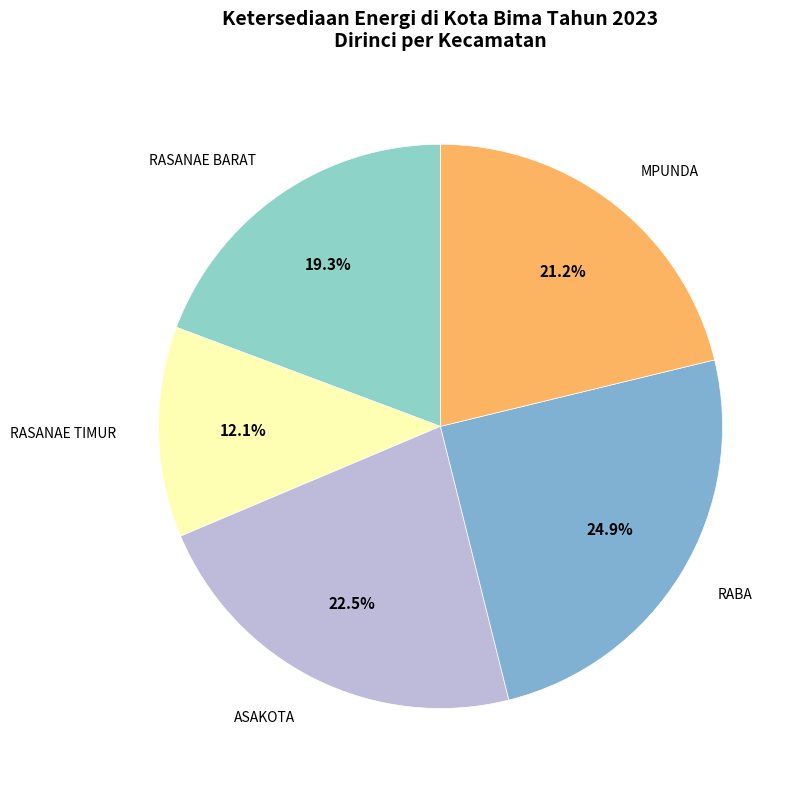

What is the largest slice in the pie chart?

RABA